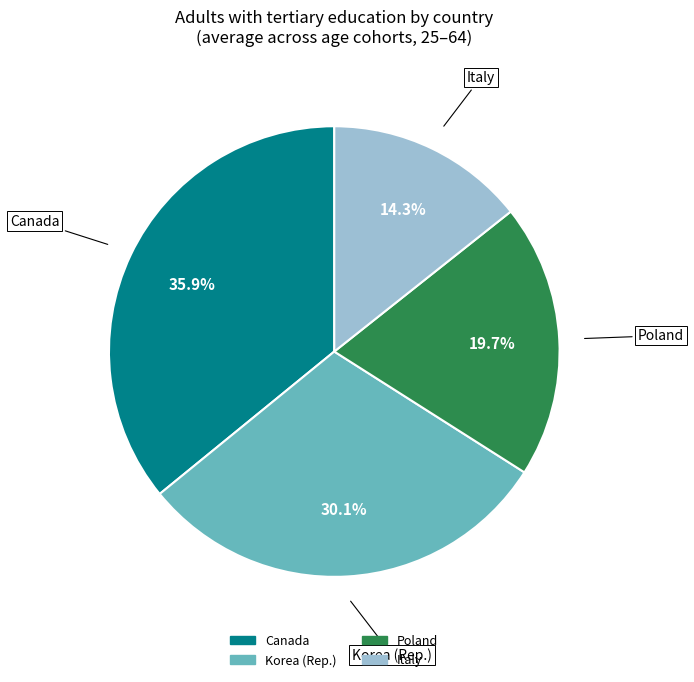

How much of the chart is everything except Italy?

85.7%